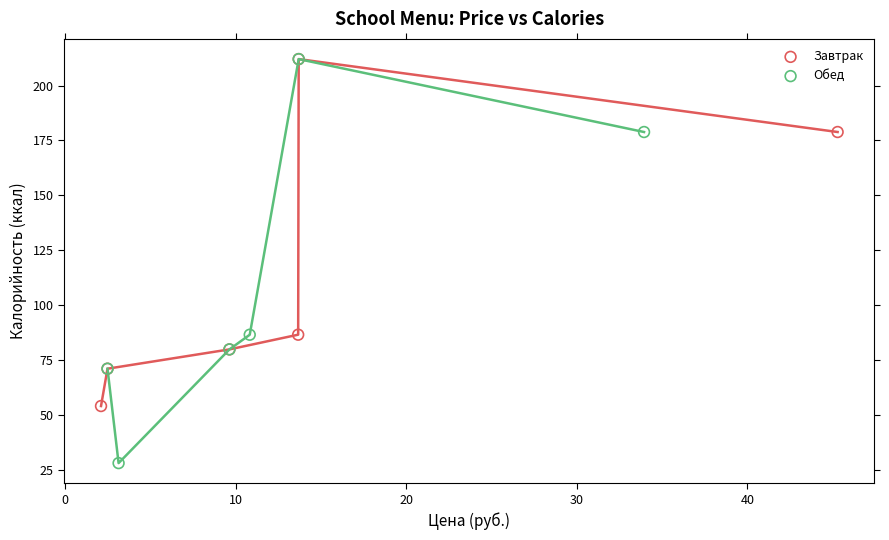

Which series contains the lowest Y value?

Обед